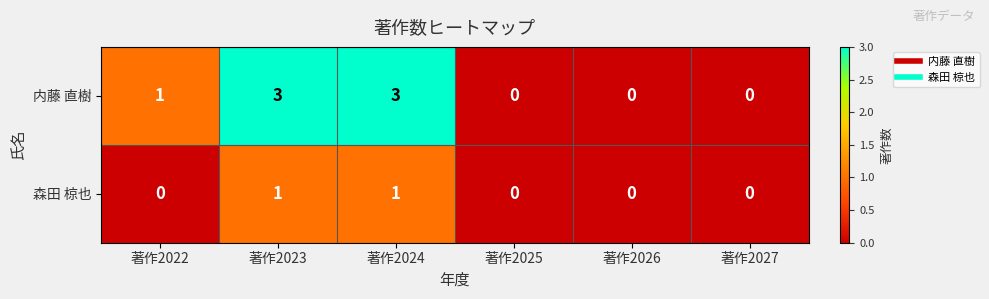

What is the maximum value for 内藤 直樹?

3